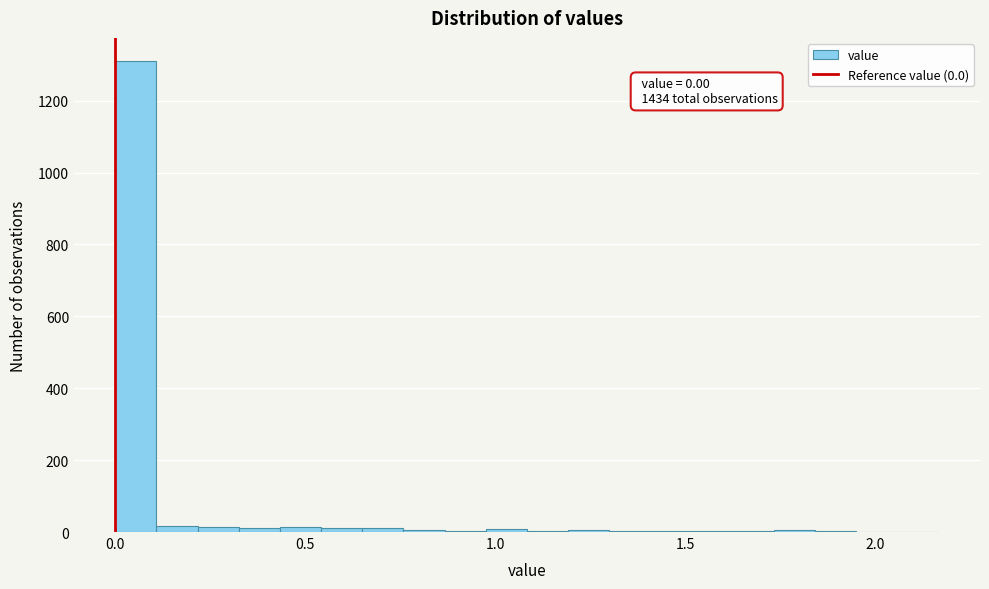

Read against the x-axis, roughly where is the centre of the tallest bar?

0.05